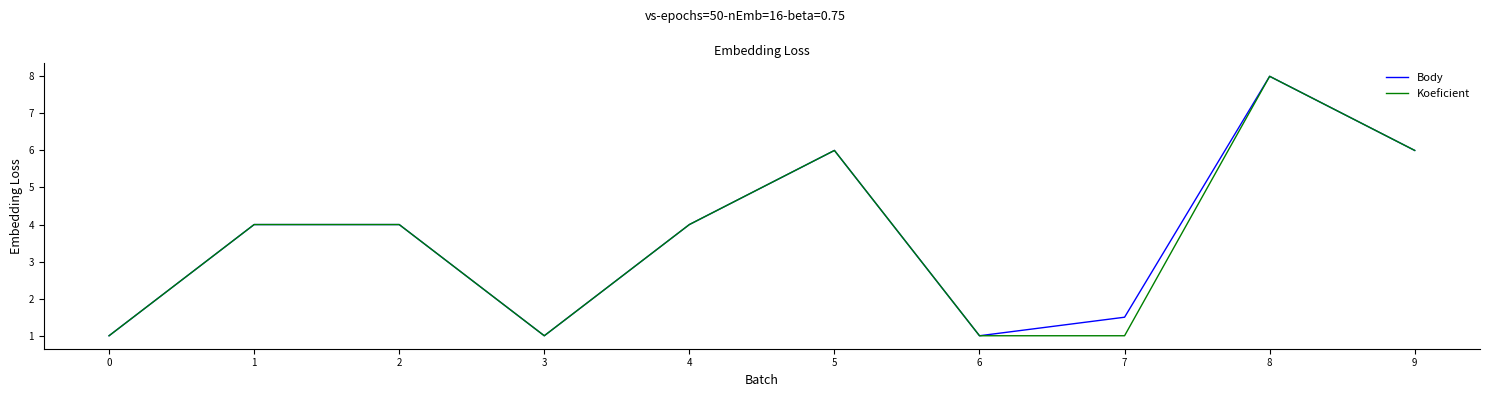

At which label does Koeficient reach its peak?

8